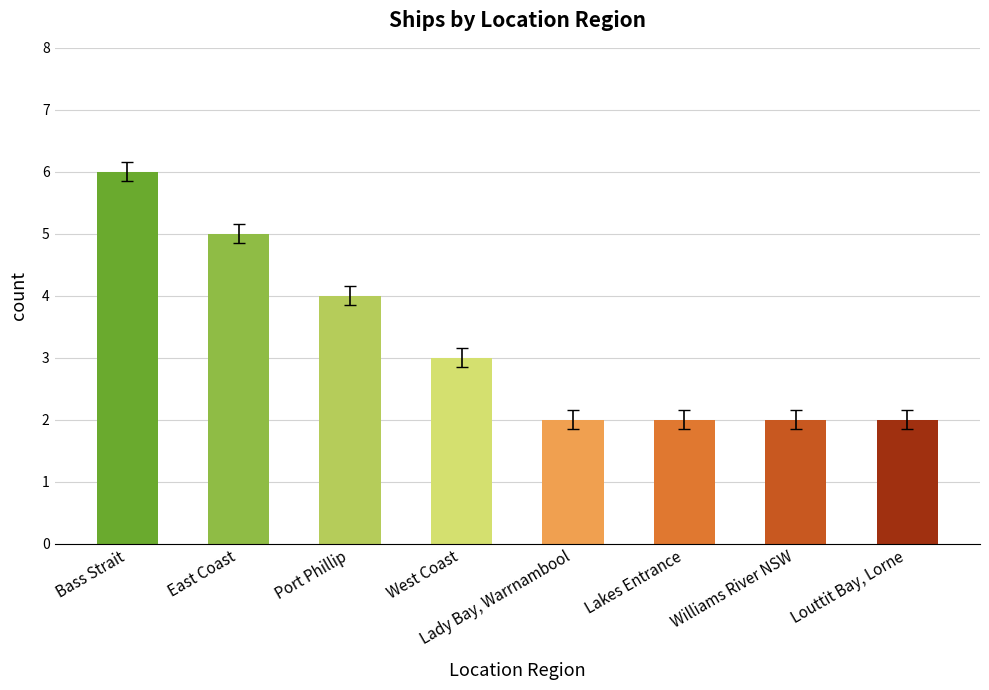

The chart shows a value of 3 at Williams River NSW. True or false?

False